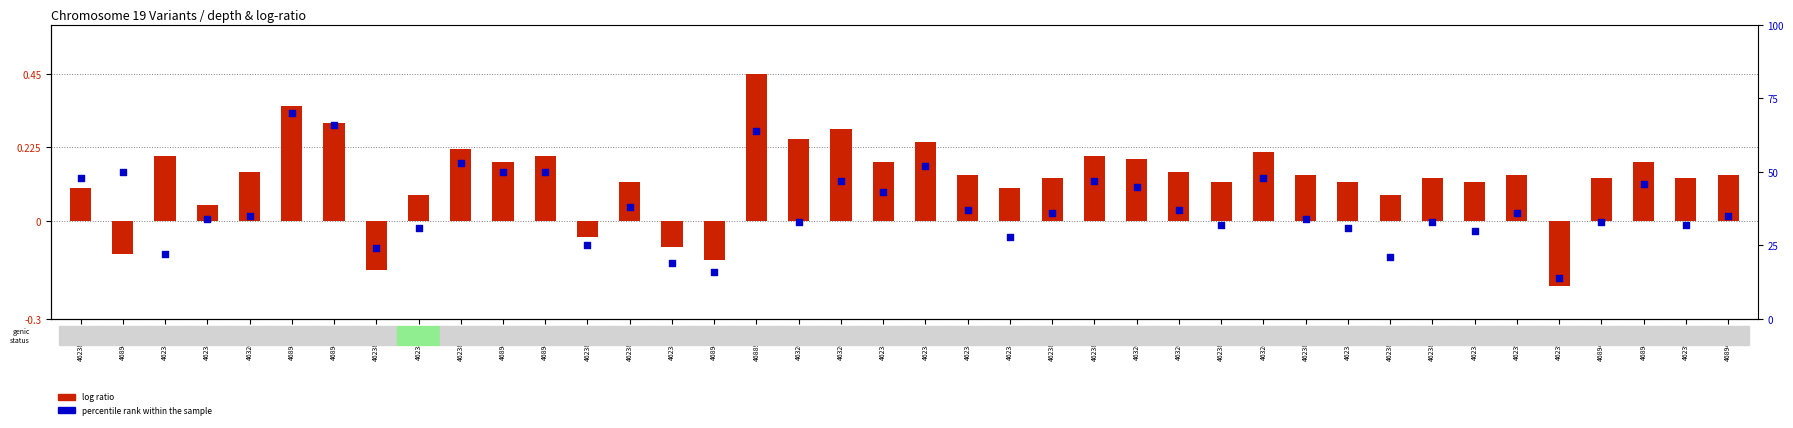

Which series has the widest spread of Y values?

percentile rank within the sample